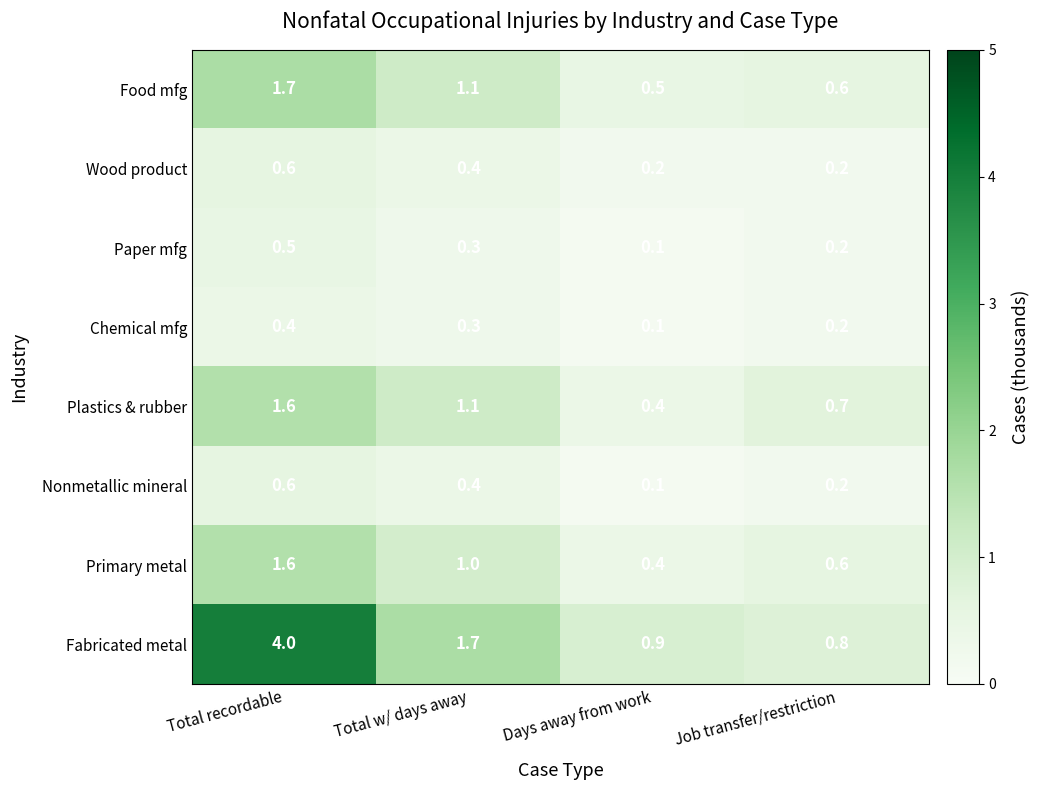

Which series has the largest range (max minus min)?

Fabricated metal